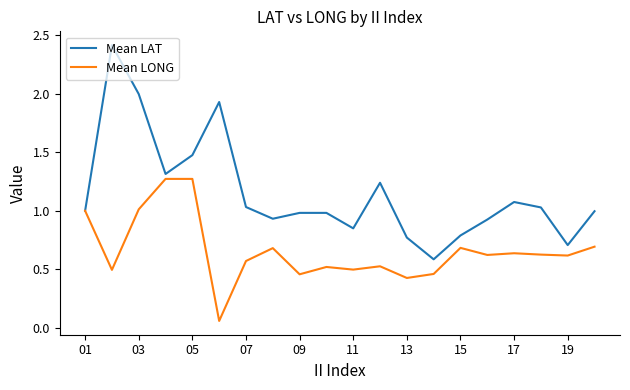

Rank the series by their maximum value, from highest to lowest.

Mean LAT, Mean LONG